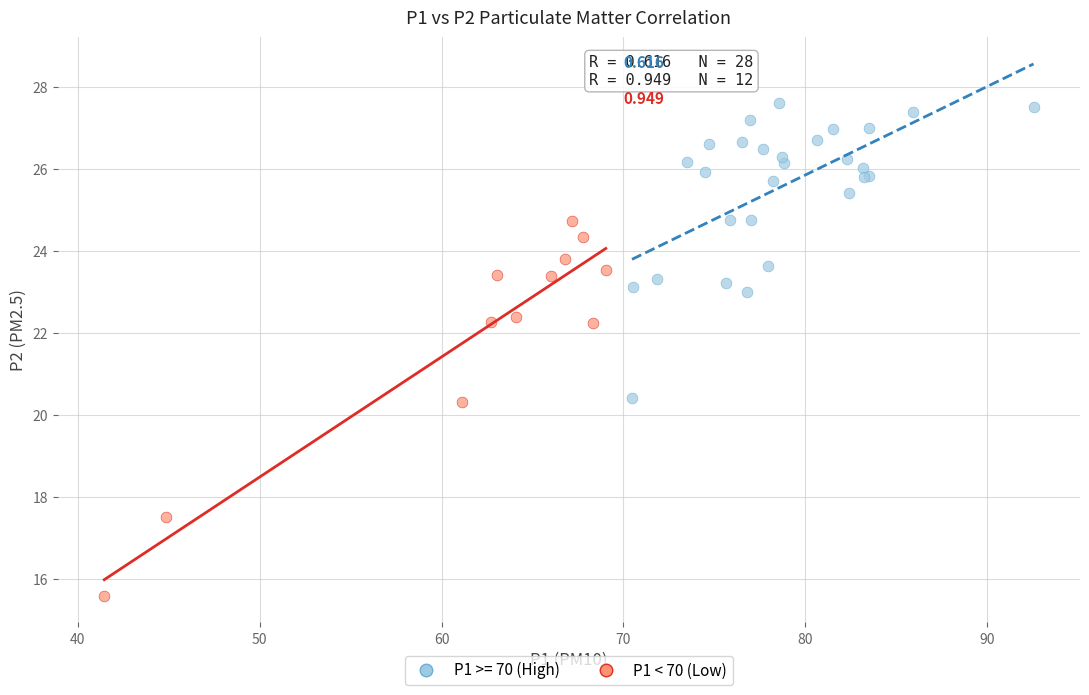

Which series contains the lowest Y value?

P1 < 70 (Low)